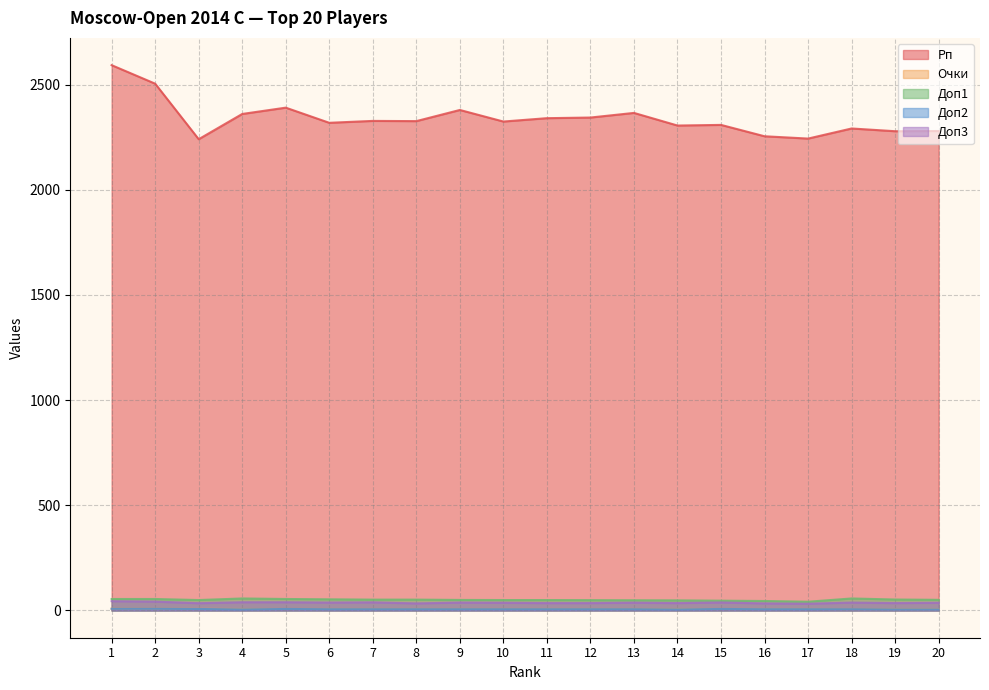

What is the value of the Доп1 point at the 16th from the left?

45.0